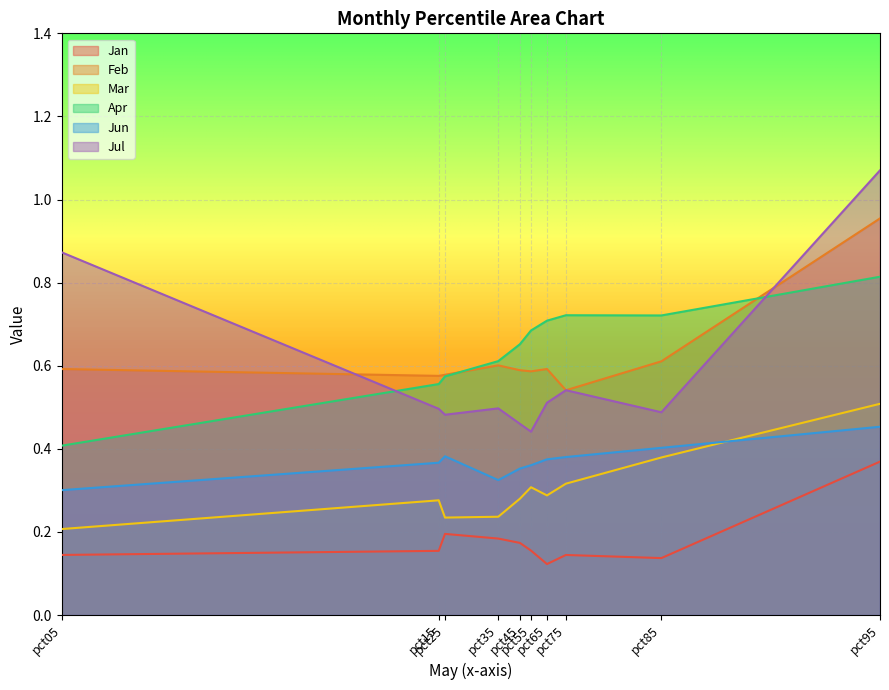

How many data points does each series have?

10